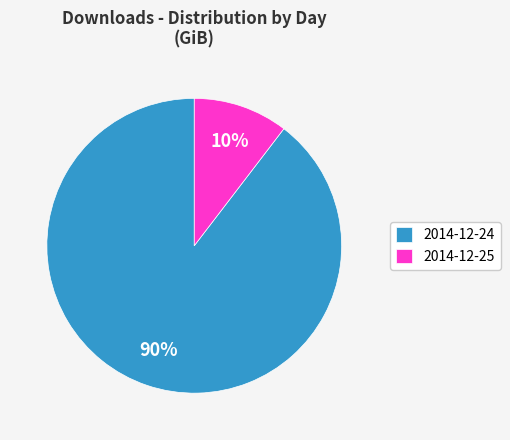

To the nearest percent, what percentage of the pie is 2014-12-24?

90%